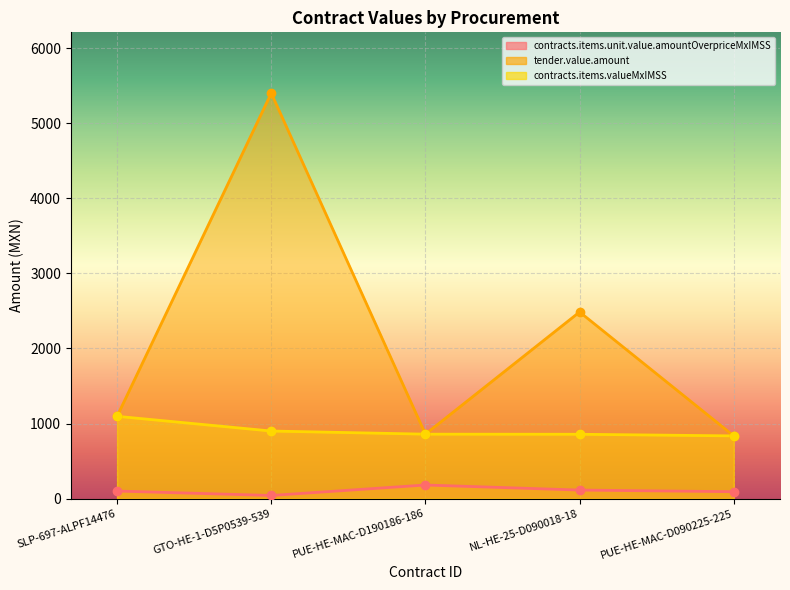

True or false: tender.value.amount has a value of 2485.5 at NL-HE-25-D090018-18.

True